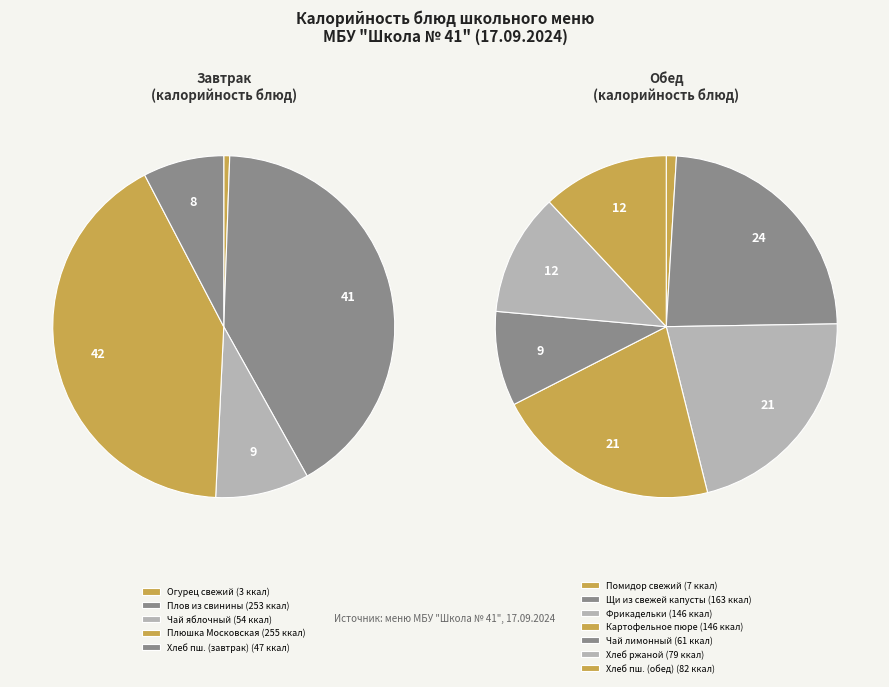

How many slices are in this pie chart?

12